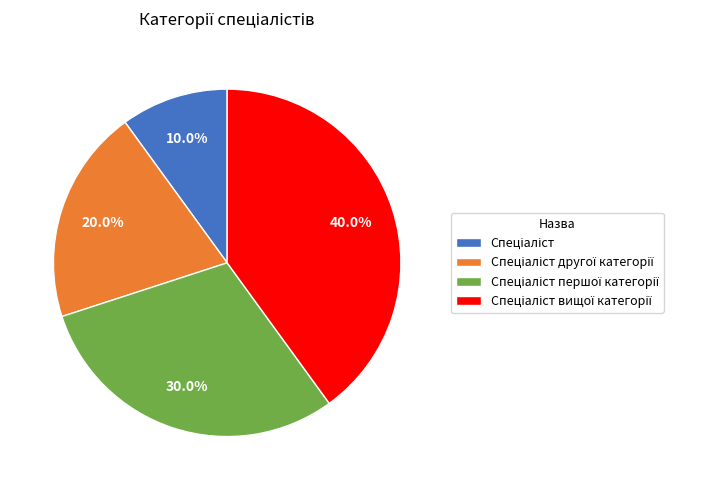

Is there any slice that represents more than half of the pie?

No